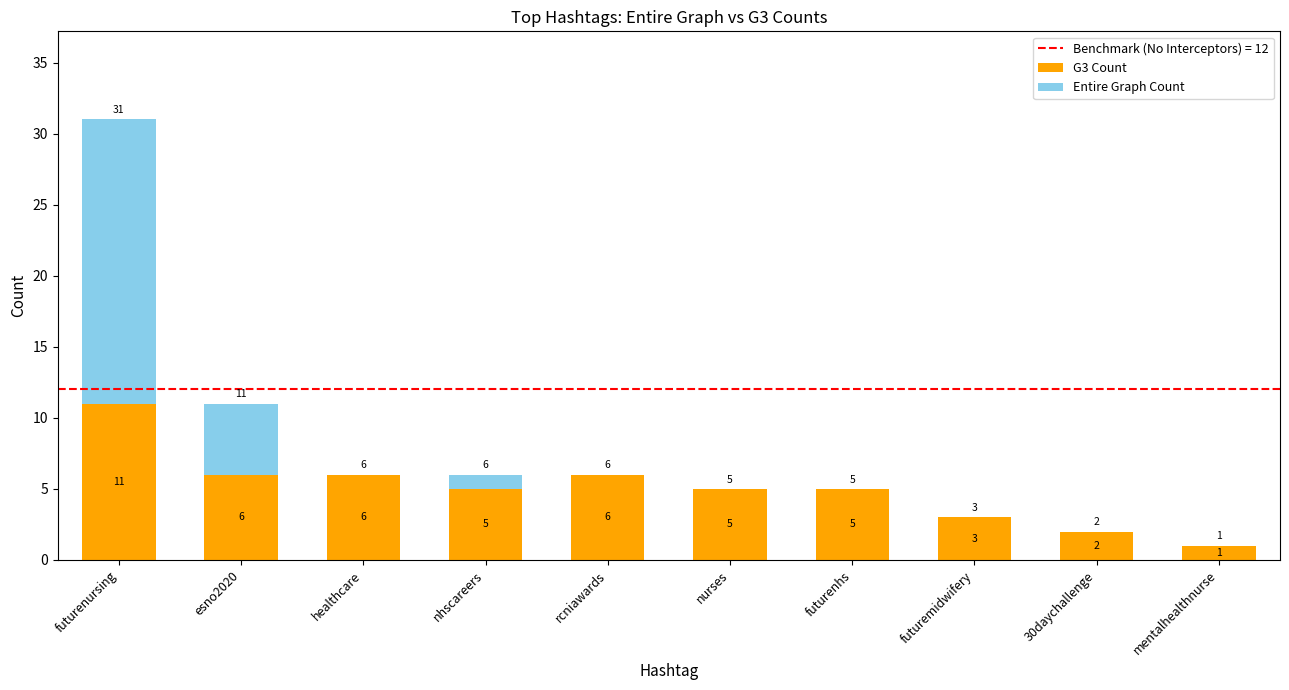

Is it true that G3 Count equals 2 at rcniawards?

False